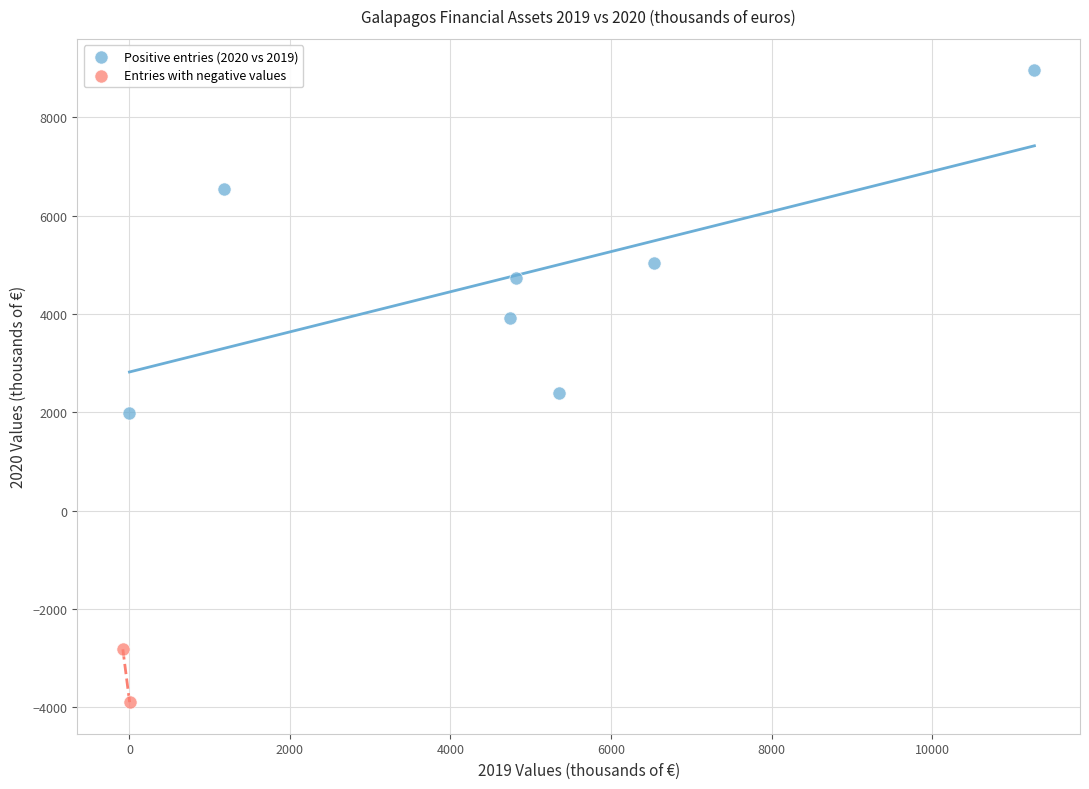

What are all the series names shown in the legend?

Positive entries (2020 vs 2019), Entries with negative values